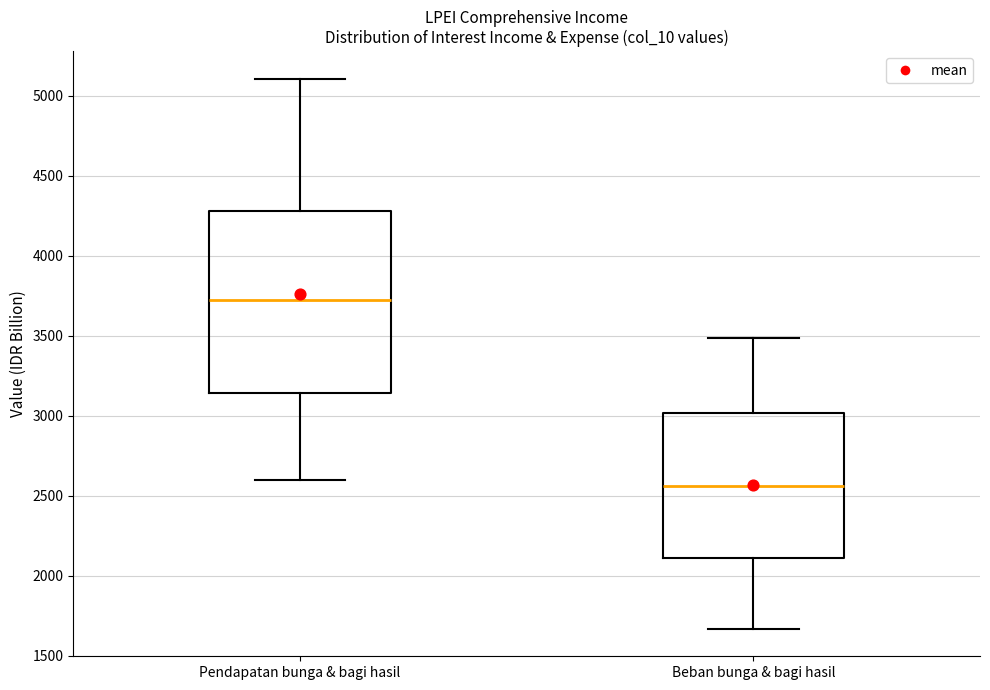

Reading left to right, read every box against the y-axis: the position of its median line, the range the box covers, and the ends of its whiskers. The values are not printed on the chart, so give them approximately, as read against the axis.

Pendapatan bunga & bagi hasil: median 3700, box 3150 to 4300, whiskers 2600 to 5100
Beban bunga & bagi hasil: median 2550, box 2100 to 3000, whiskers 1650 to 3500